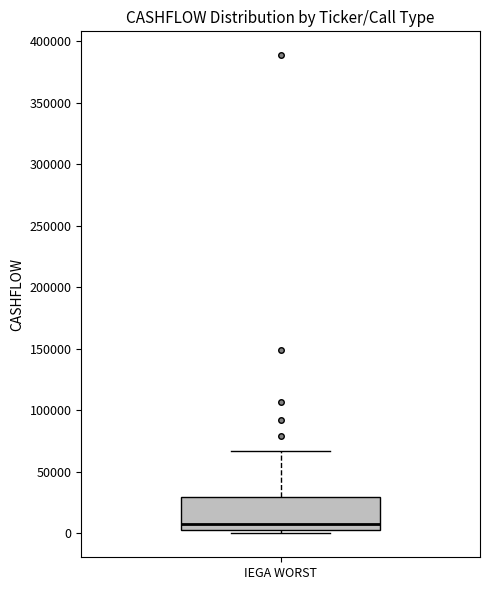

Transcribe this box plot: give where the median line is, the range the box spans, and where the two whiskers end, as read against the y-axis. The values are not printed on the chart, so give them approximately, as read against the axis.

median 10000, box 5000 to 30000, whiskers 0 to 65000